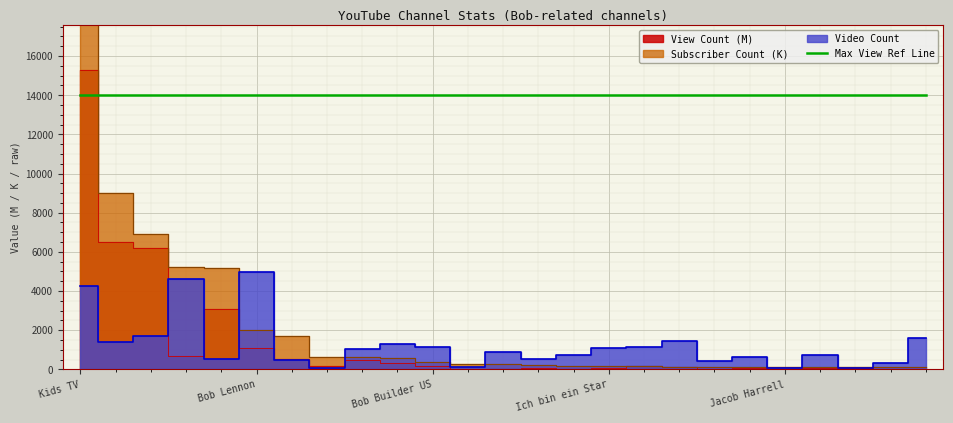

Where does the Video Count series first go above 879?

Kids TV